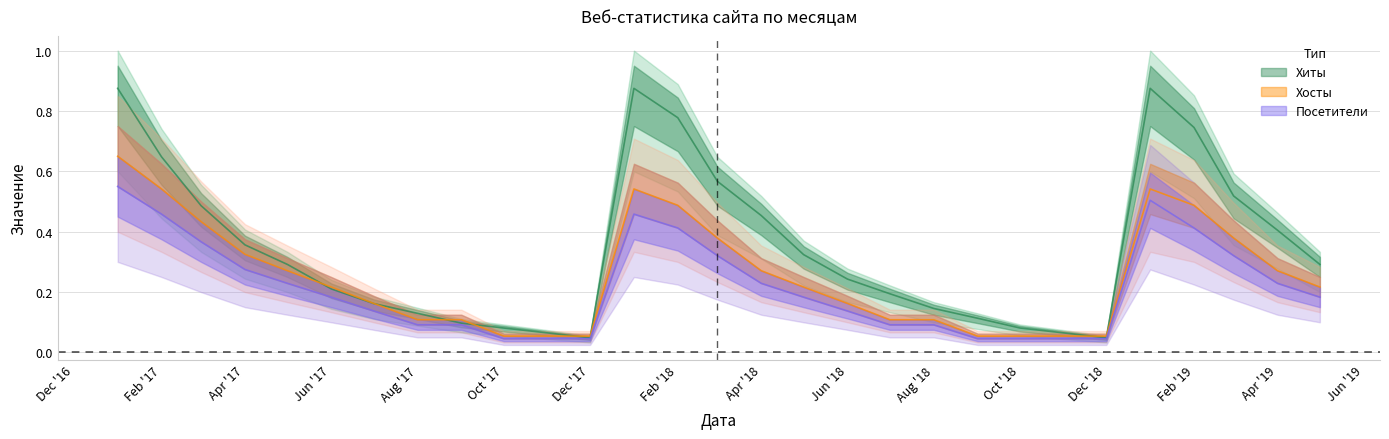

How many times do Хосты and Хиты cross each other?

8